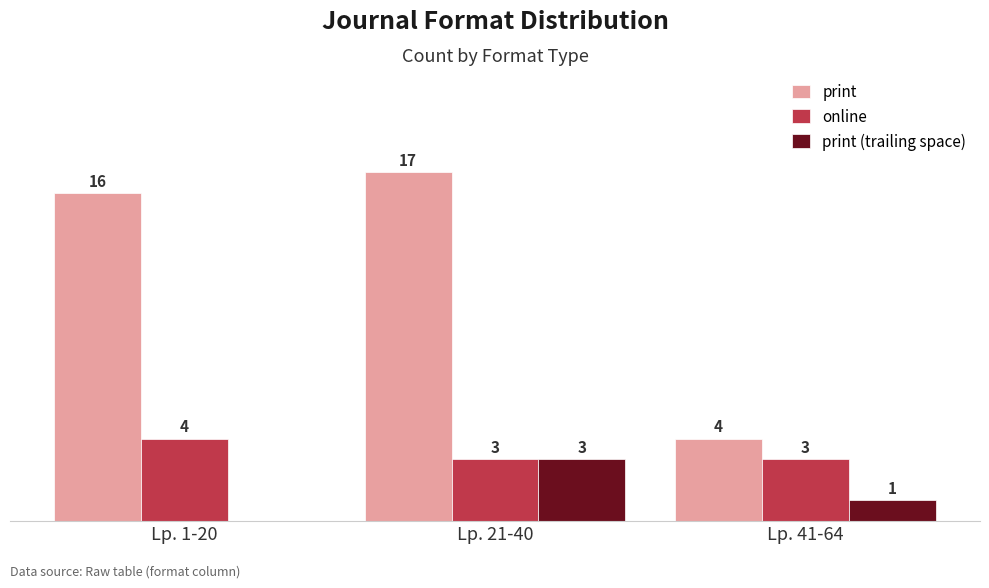

Which series has the largest total across all categories?

print